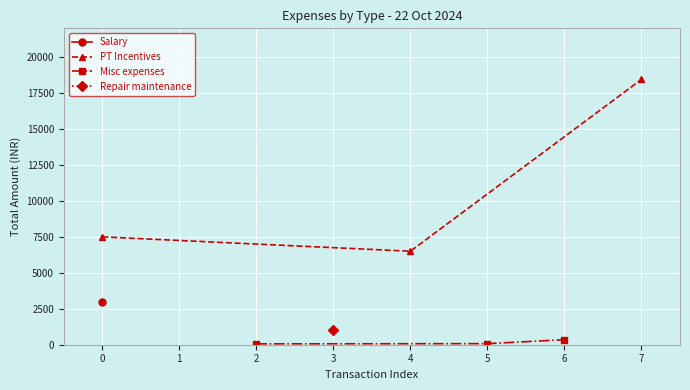

What is the value of the PT Incentives point at the 1st from the left?

7500